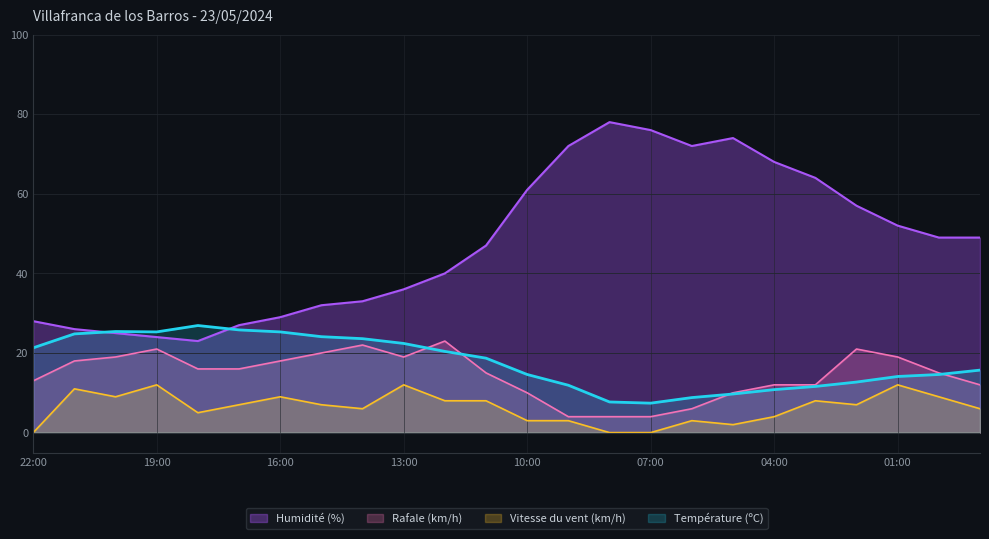

How many lines are shown in the chart?

4